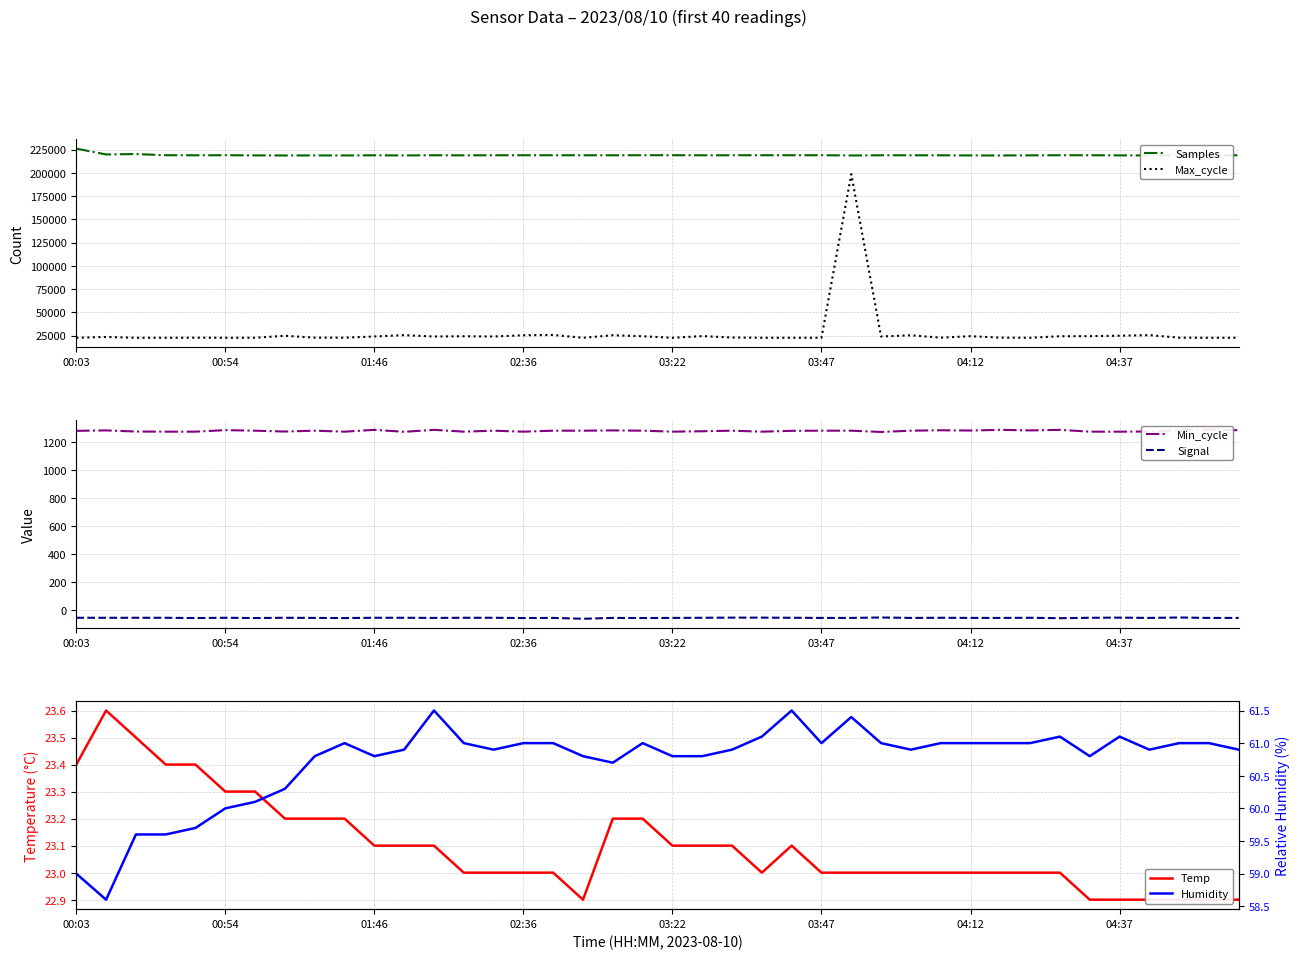

What is the minimum value shown in the chart?

-61.0